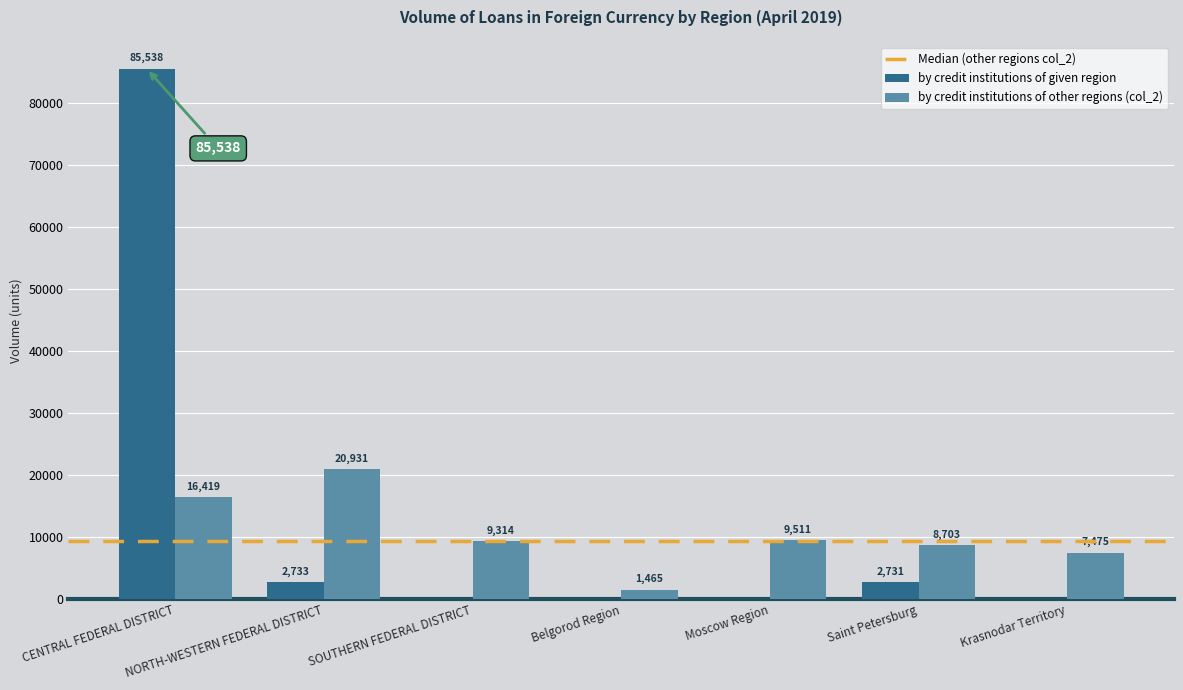

Which series has the widest spread of values?

by credit institutions of given region